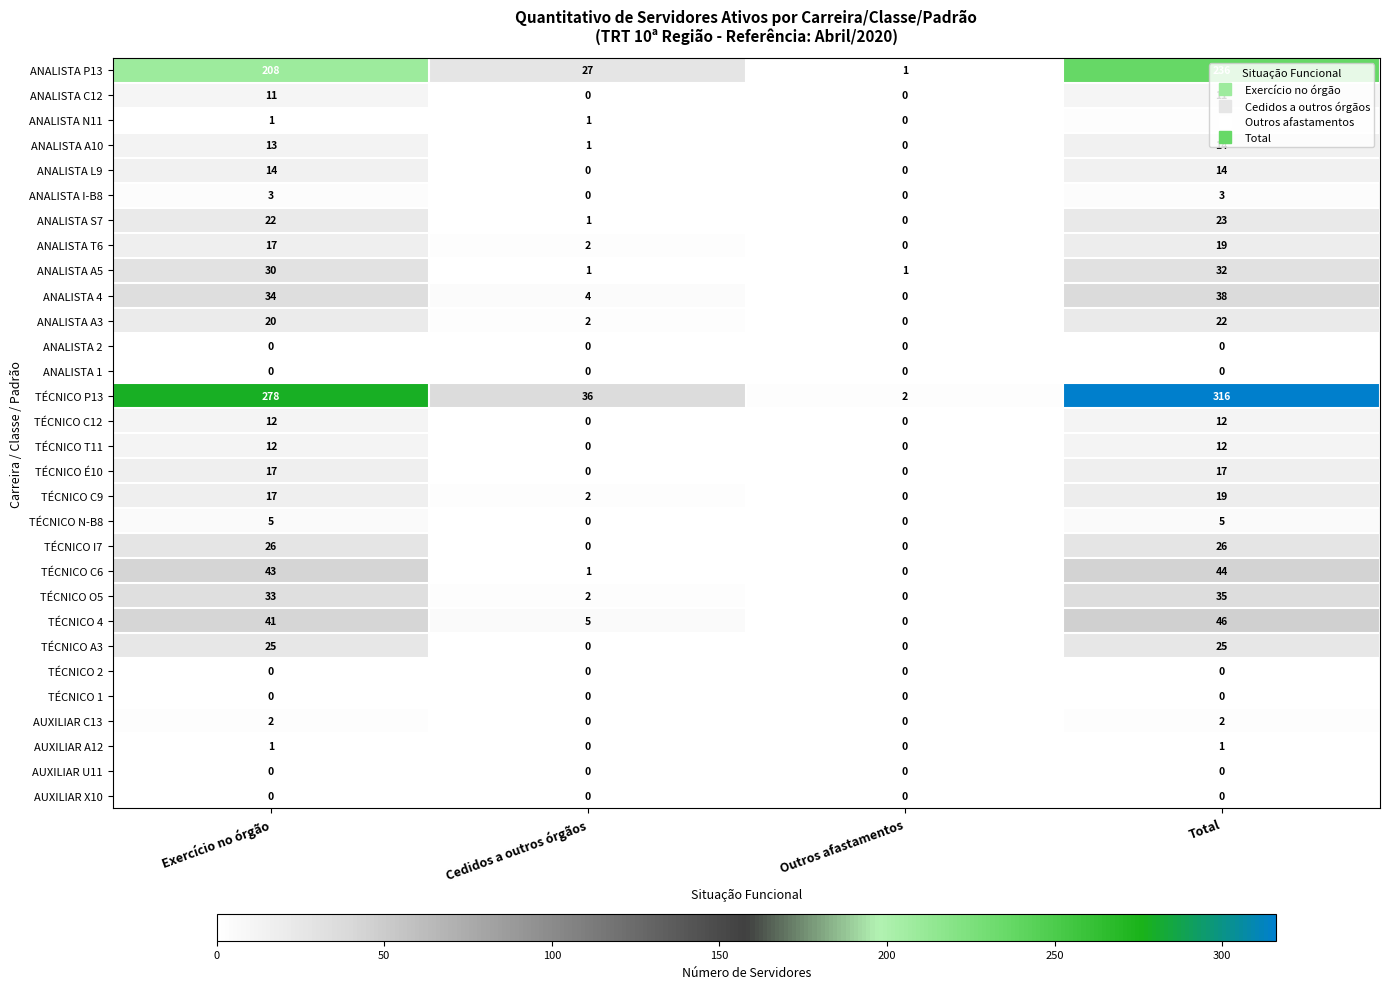

Where is ANALISTA T6 nearest to the value 9?

Cedidos a outros órgãos